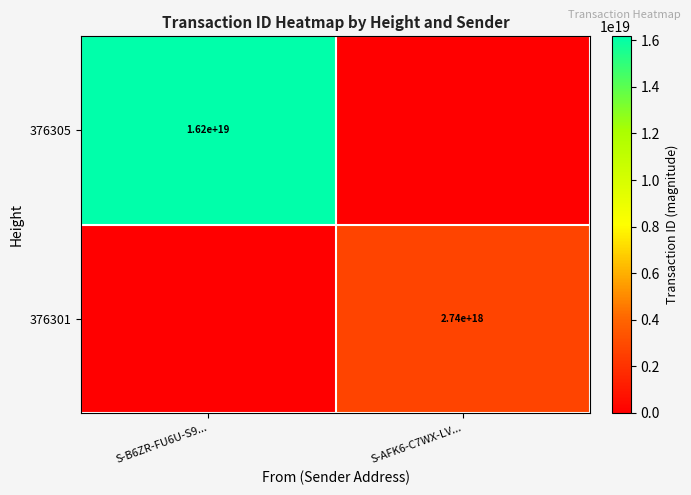

Is it true that 376301 equals 2740000000000000000 at S-AFK6-C7WX-LV...?

True